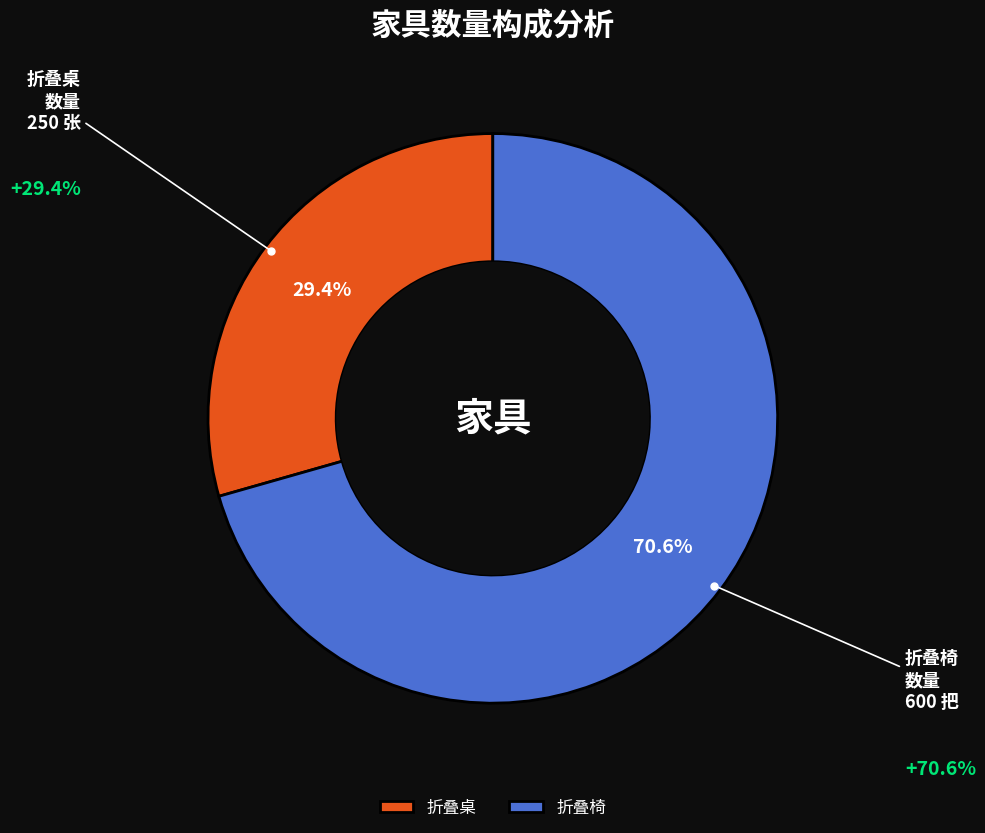

Count the number of slices in the pie.

2